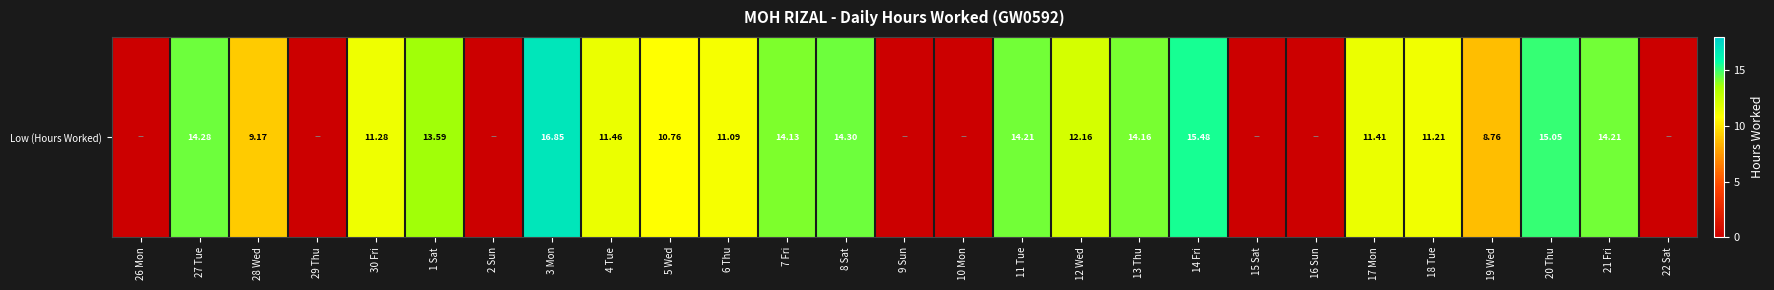

Rank the categories by value from lowest to highest.

26 Mon, 29 Thu, 2 Sun, 9 Sun, 10 Mon, 15 Sat, 16 Sun, 22 Sat, 19 Wed, 28 Wed, 5 Wed, 6 Thu, 18 Tue, 30 Fri, 17 Mon, 4 Tue, 12 Wed, 1 Sat, 7 Fri, 13 Thu, 11 Tue, 21 Fri, 27 Tue, 8 Sat, 20 Thu, 14 Fri, 3 Mon